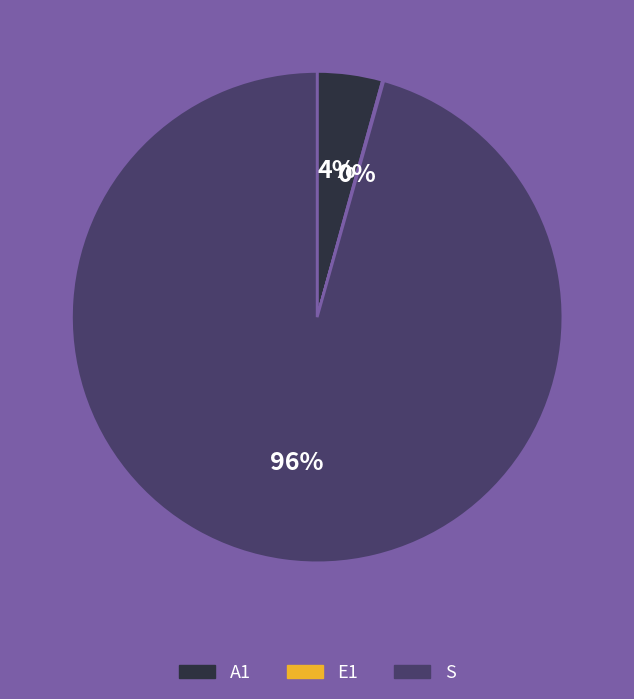

Combined, do A1 and S account for over 50%?

Yes